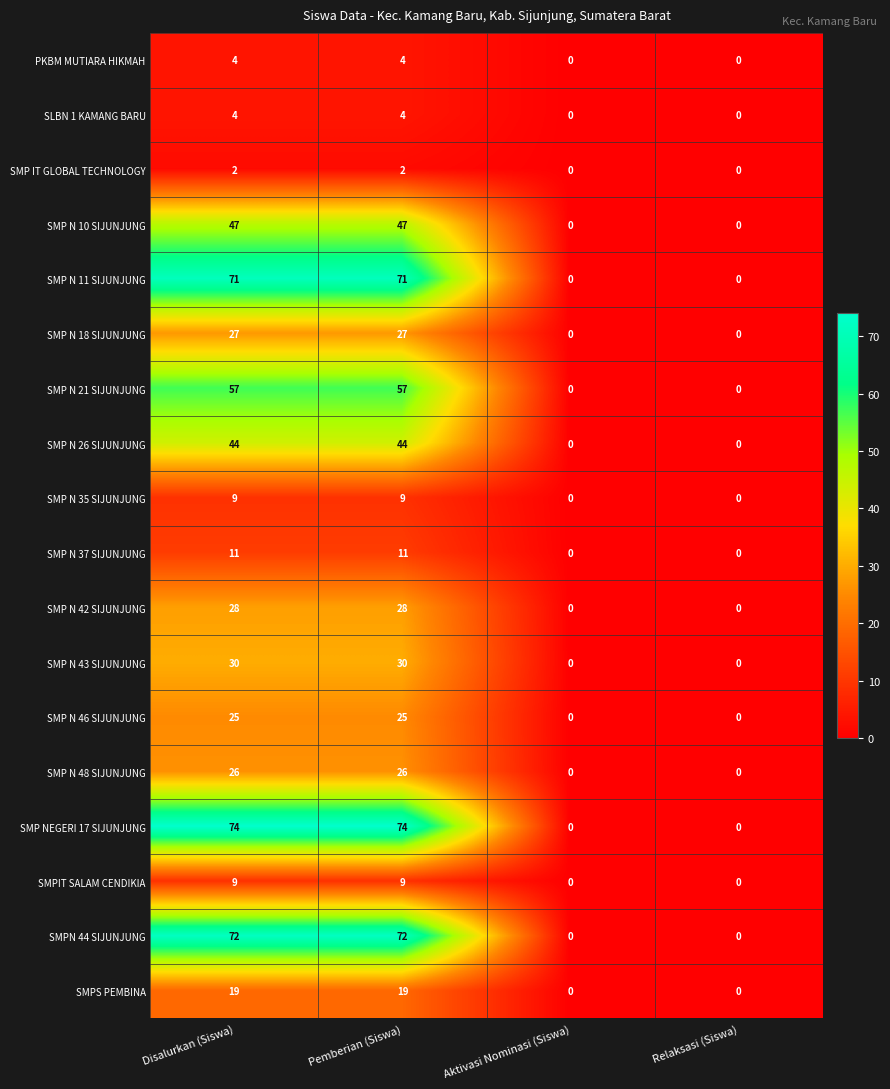

Count the number of categories in the chart.

4